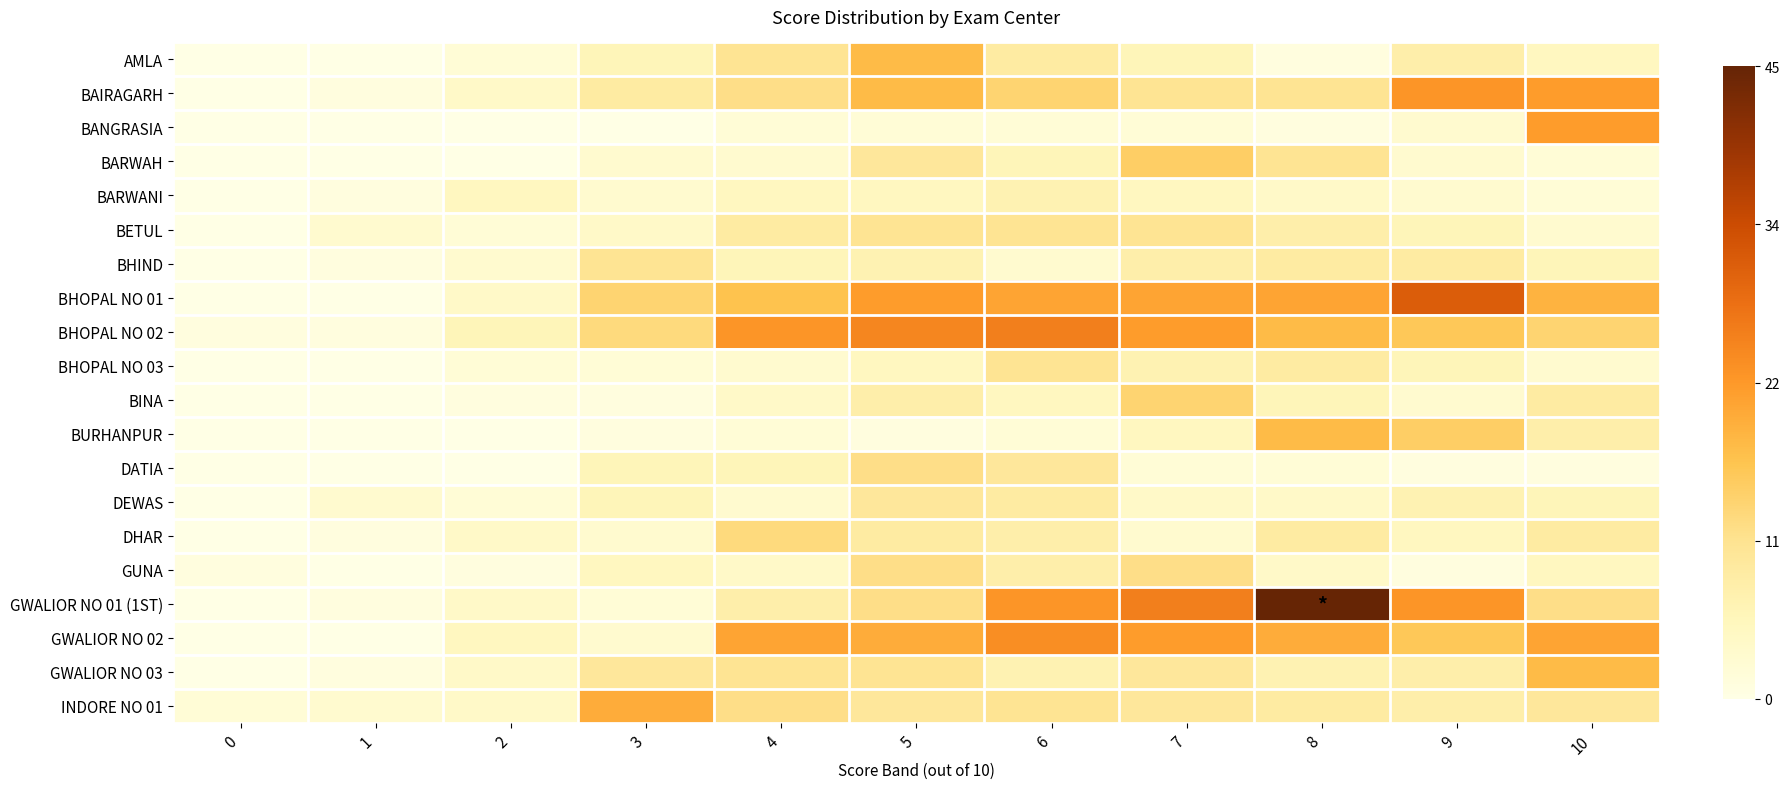

What is the maximum value shown in the chart?

45